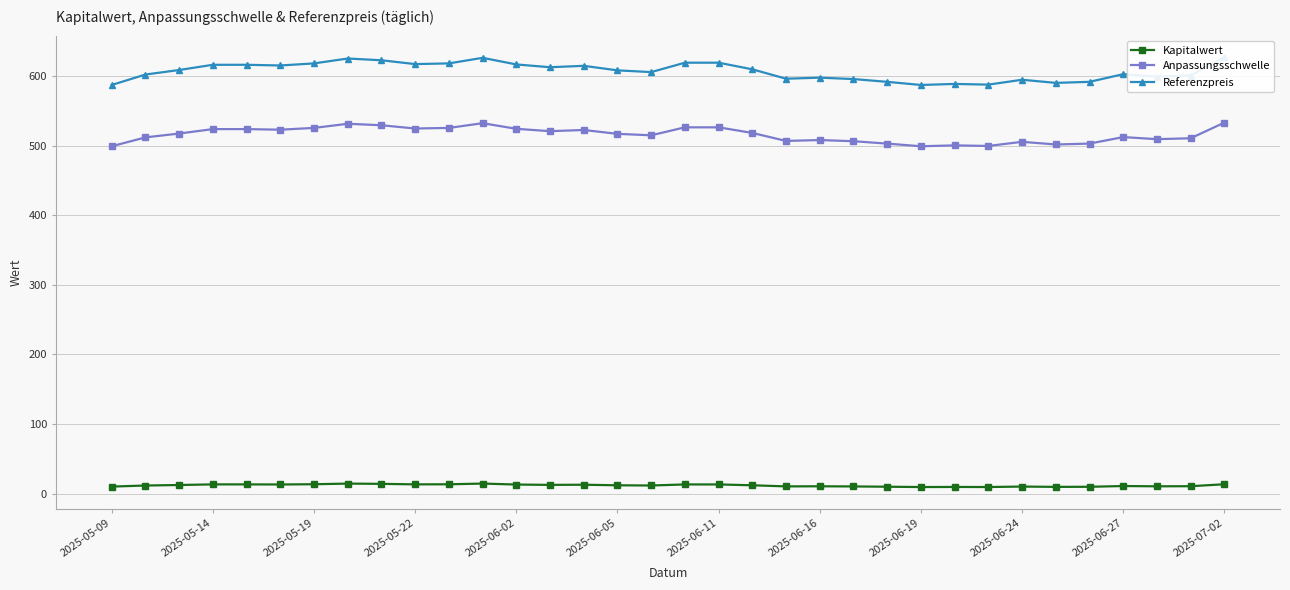

What is the difference between the second highest and minimum values in the Referenzpreis series?

39.0